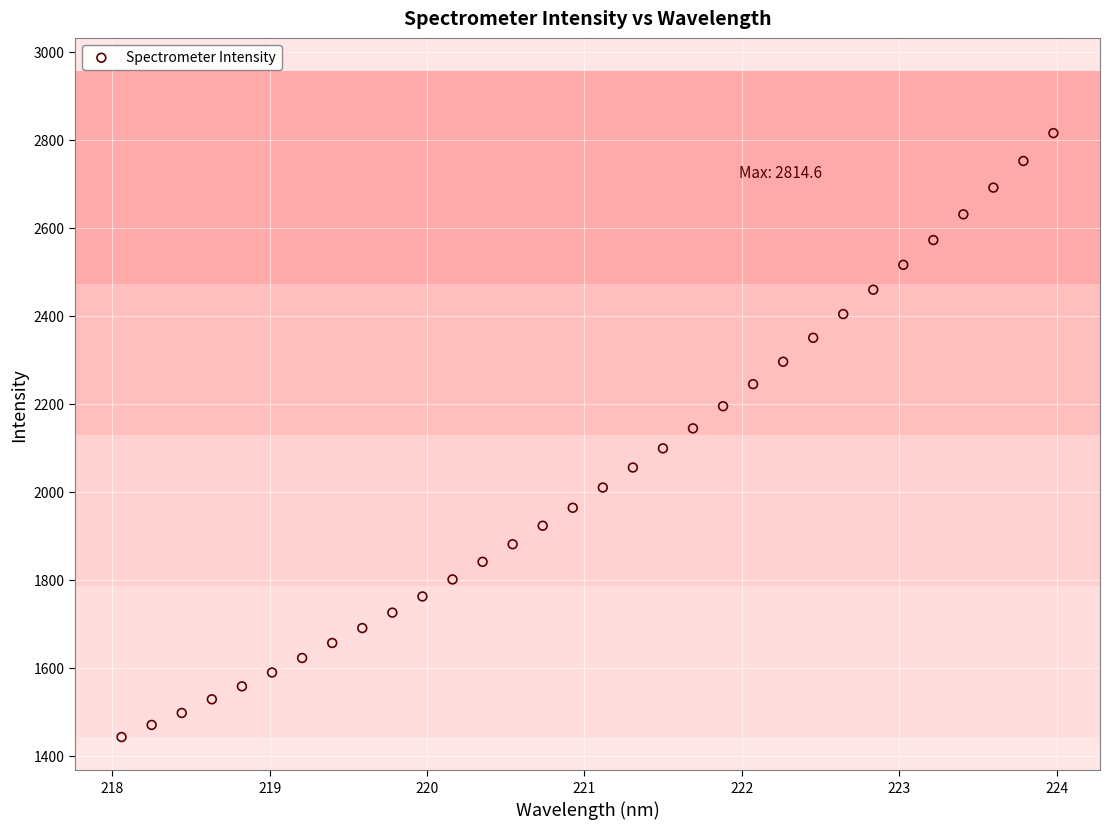

What is the range of X values (max minus min)?

5.9